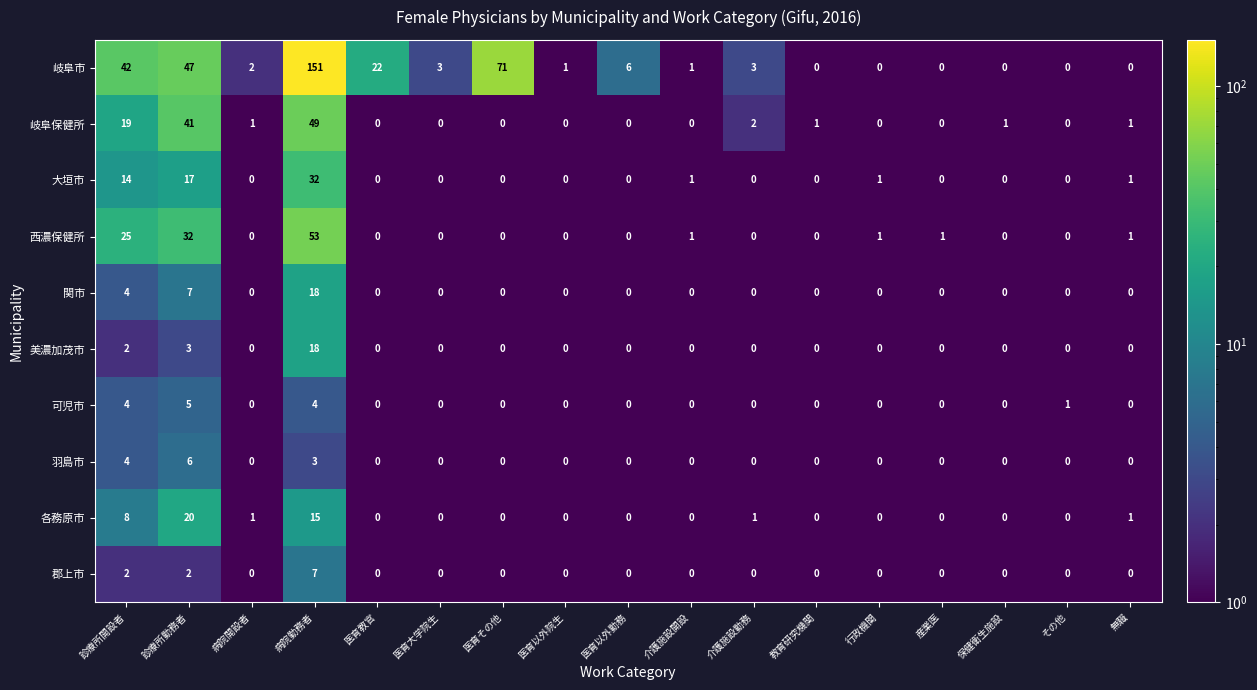

Which category has the highest value in the 可児市 series?

診療所勤務者